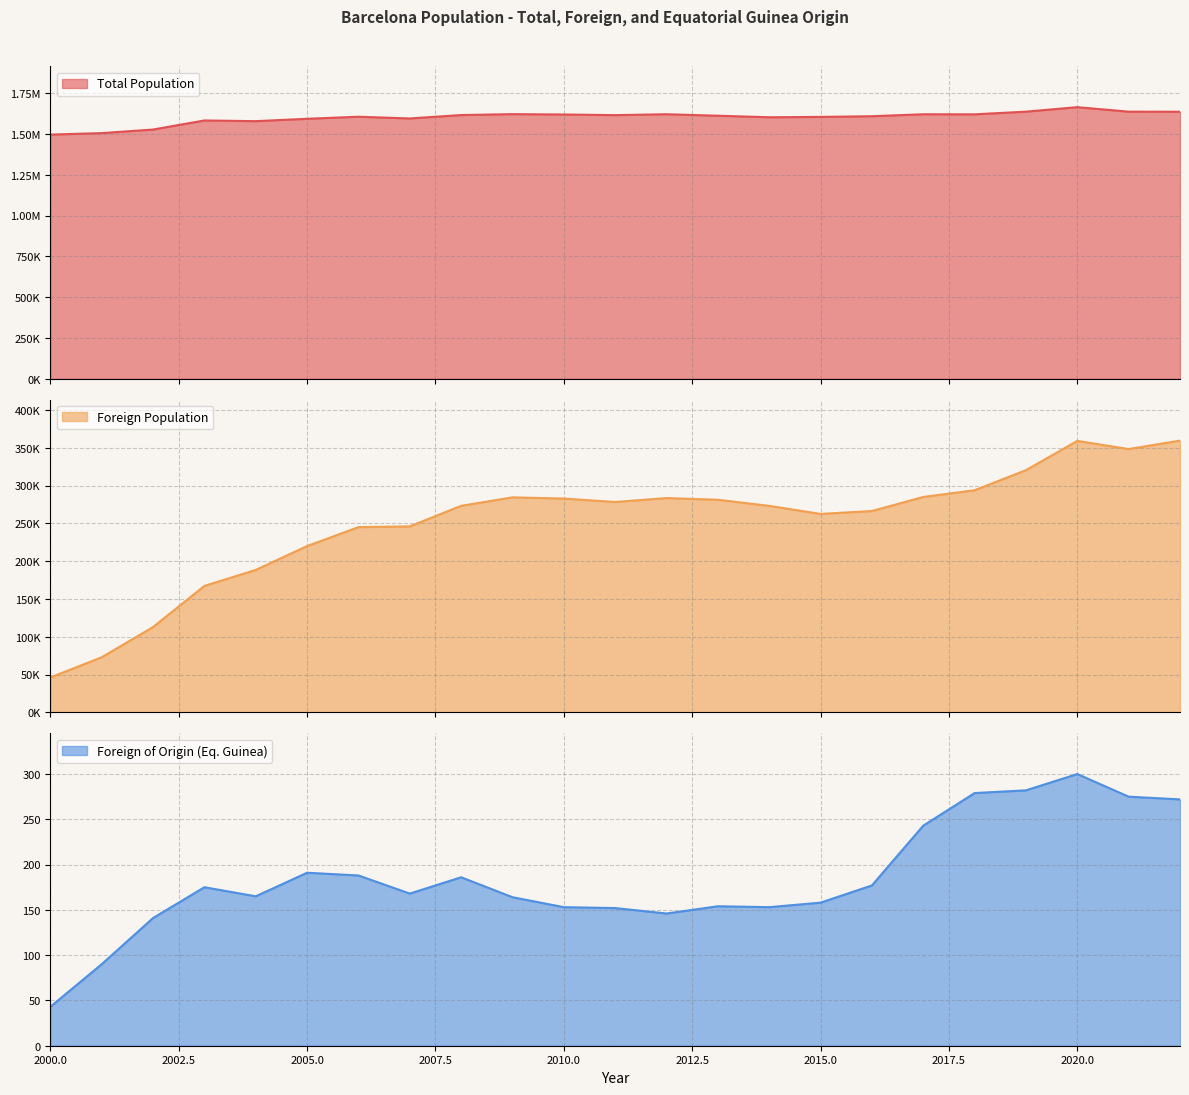

List the series in order of their peak value, lowest first.

Foreign of Origin (Eq. Guinea), Foreign Population, Total Population